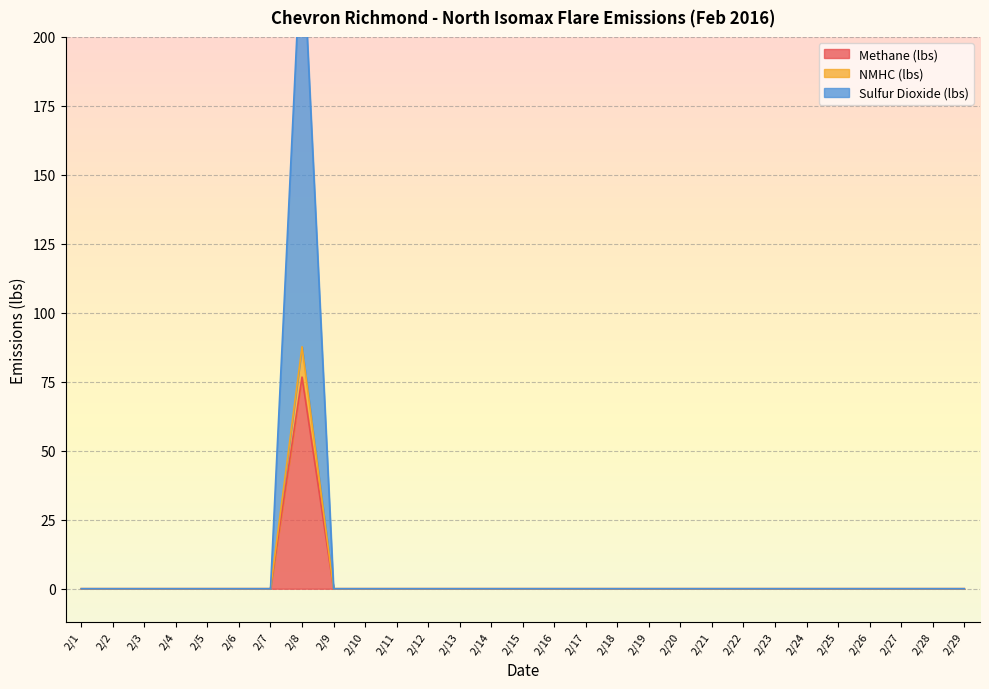

True or false: Methane (lbs) has a value of -38.7 at 2/7.

False